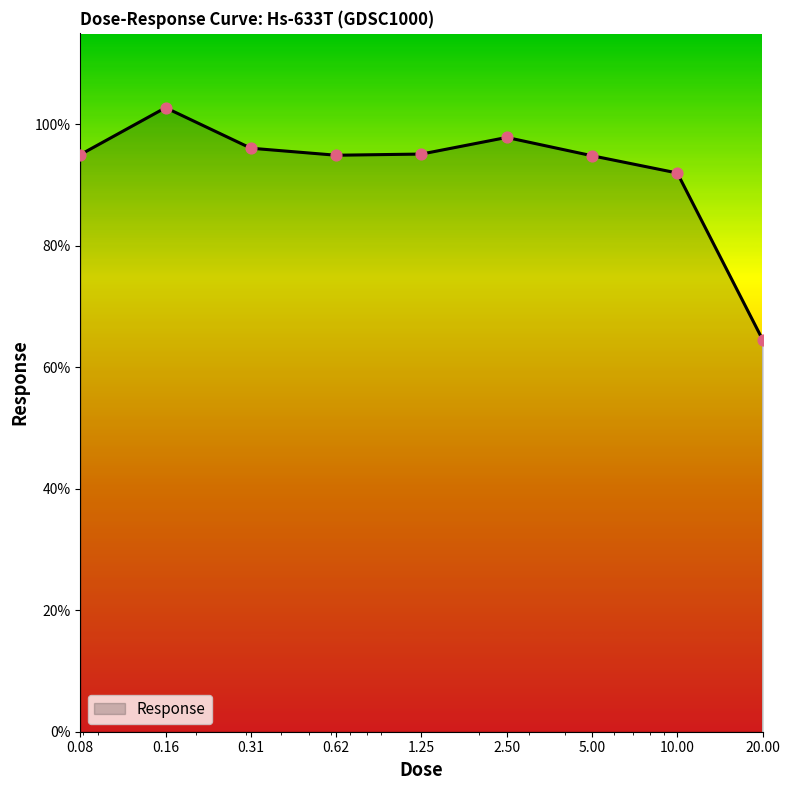

What is the difference between the maximum and minimum values?

38.2